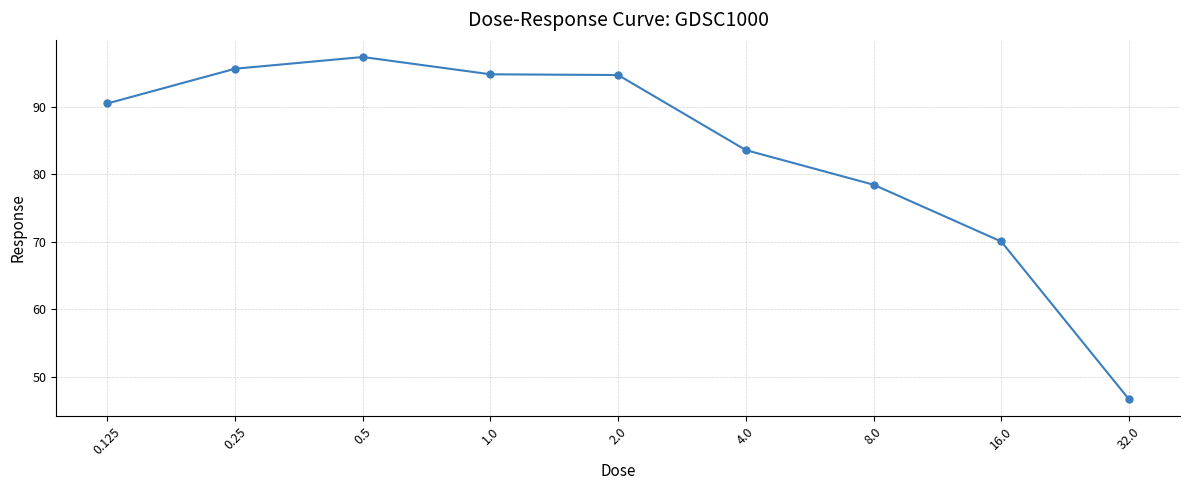

What is the value of the 5th point from the left?

94.7